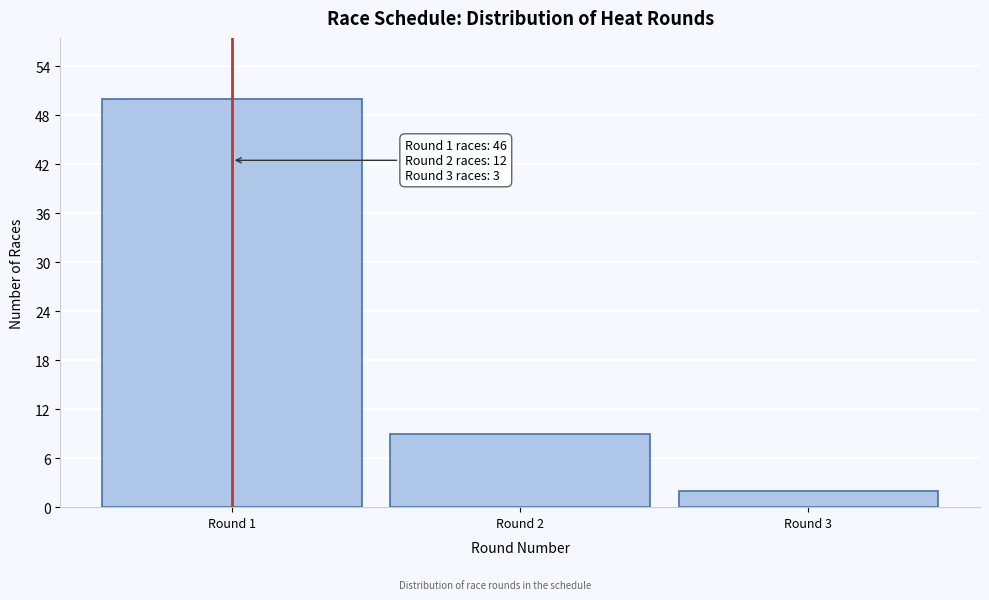

Reading left to right, what are all the values shown in this chart?

Round 1=50	Round 2=9	Round 3=2